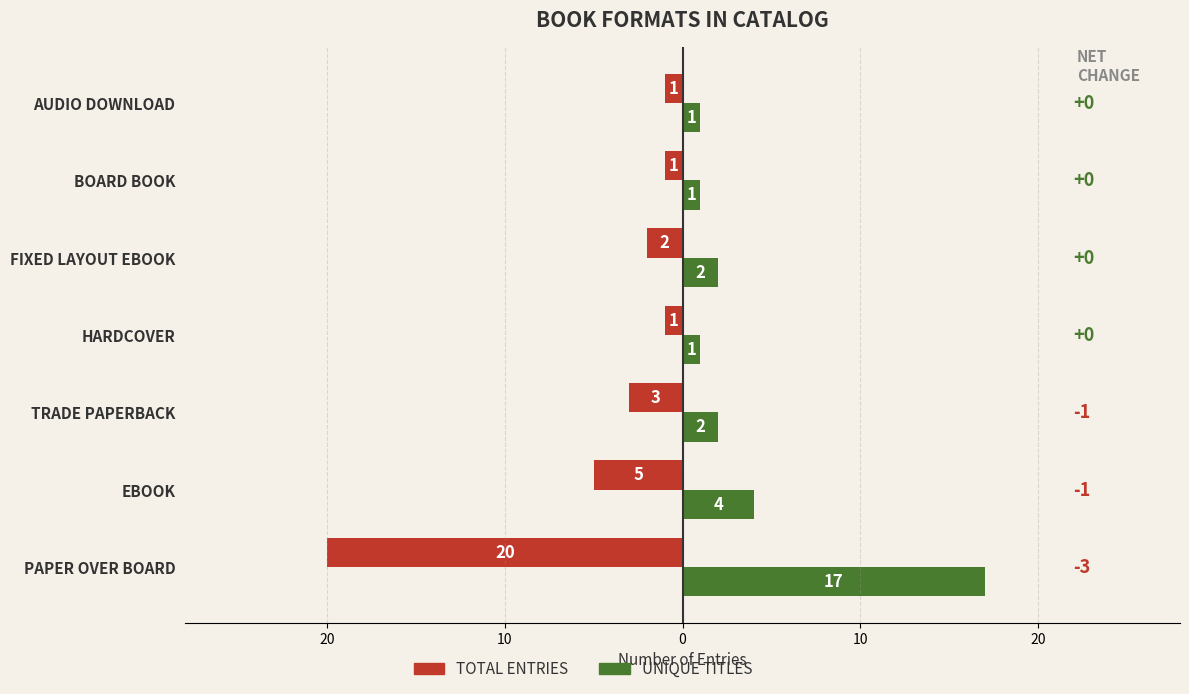

How many bars are there in each group?

2